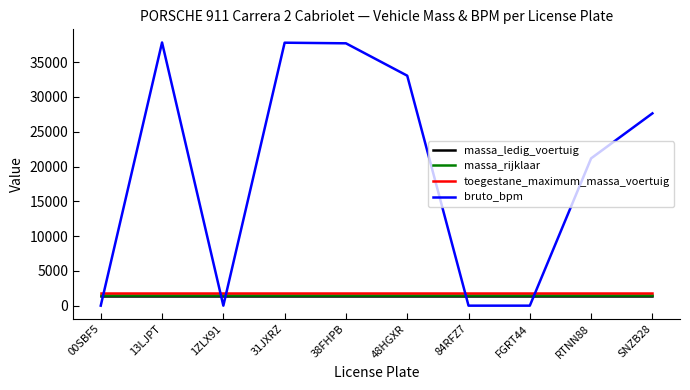

Which series ends up on top after the final intersection of massa_ledig_voertuig and bruto_bpm?

bruto_bpm